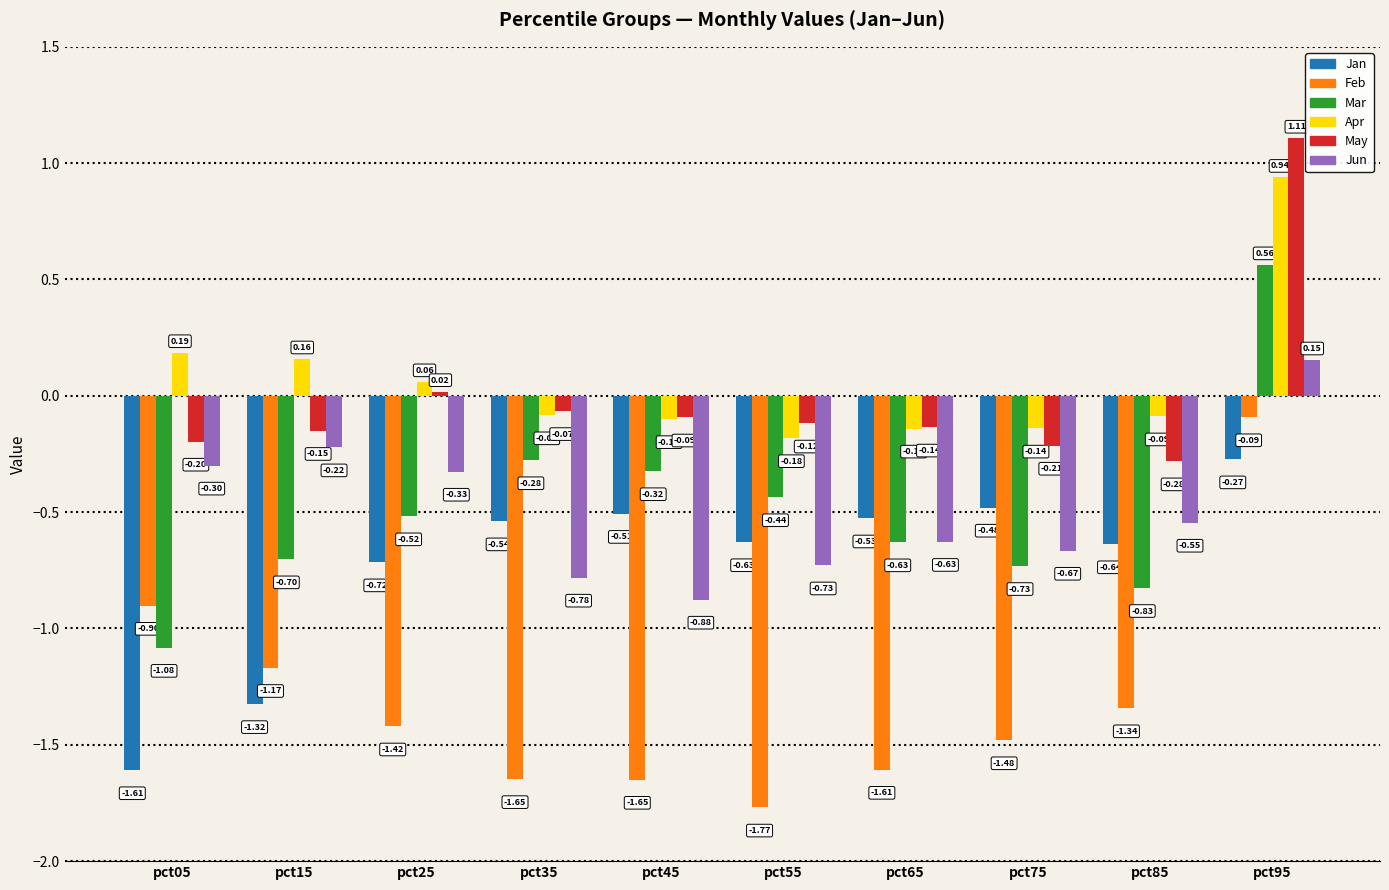

What is the difference between the highest and lowest values at pct85?

1.3